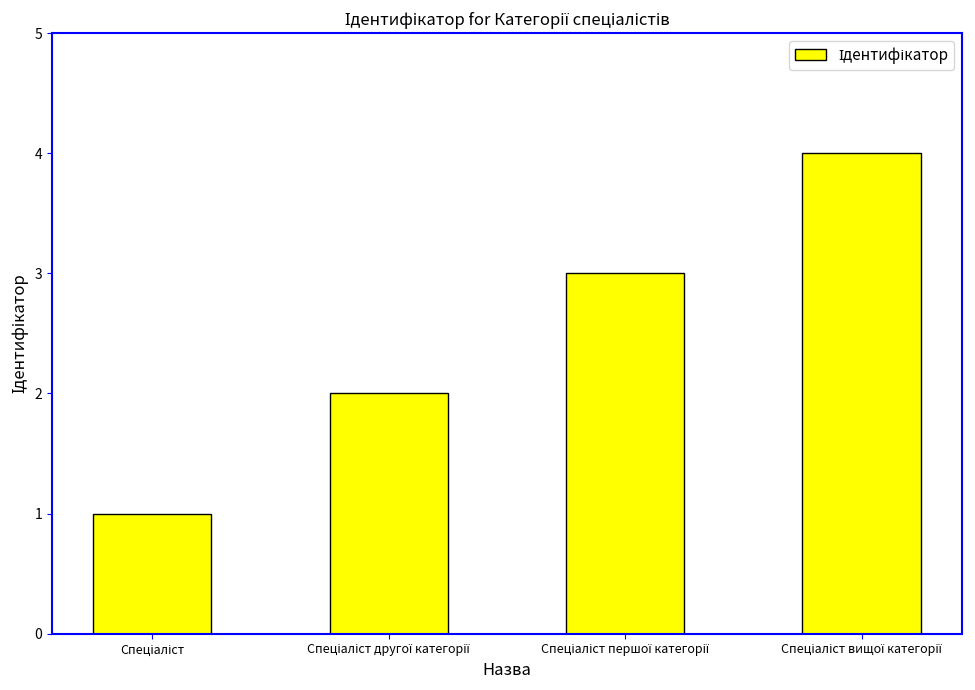

What is the sum of all values?

10